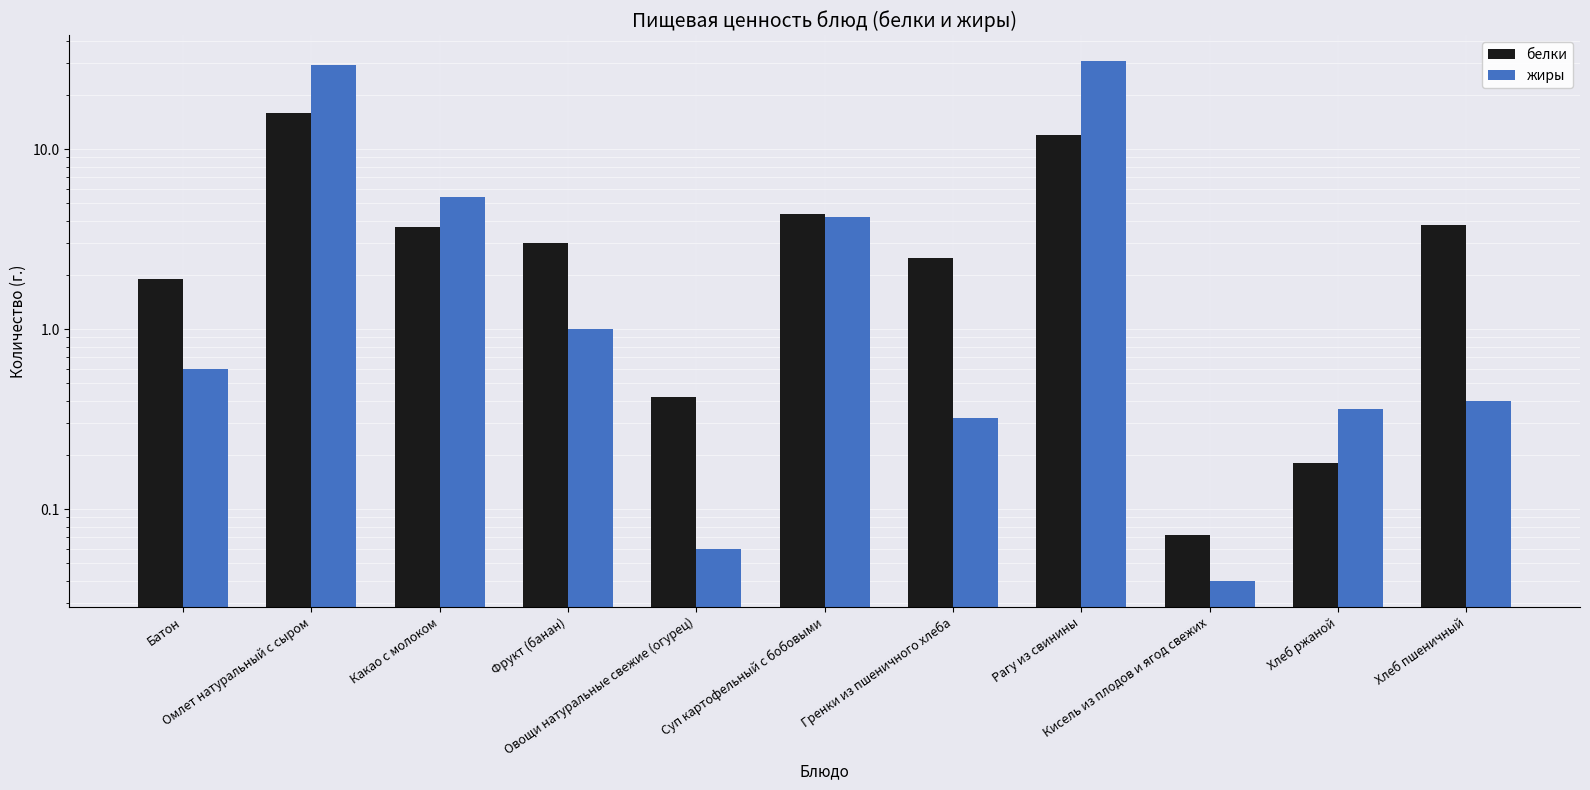

How many bars are there in total?

22